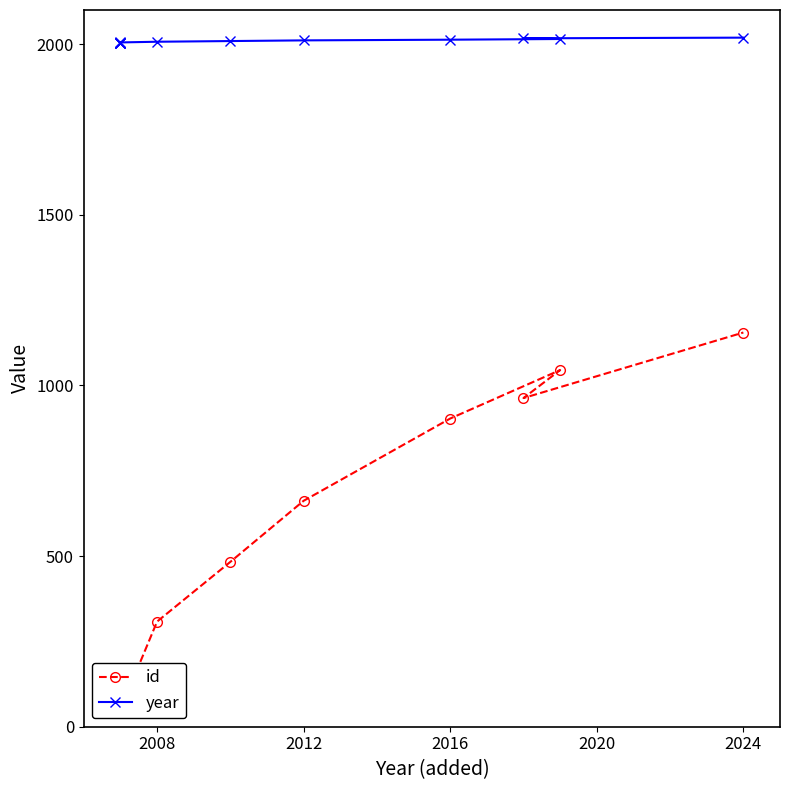

What is the lowest value of the id series?

46